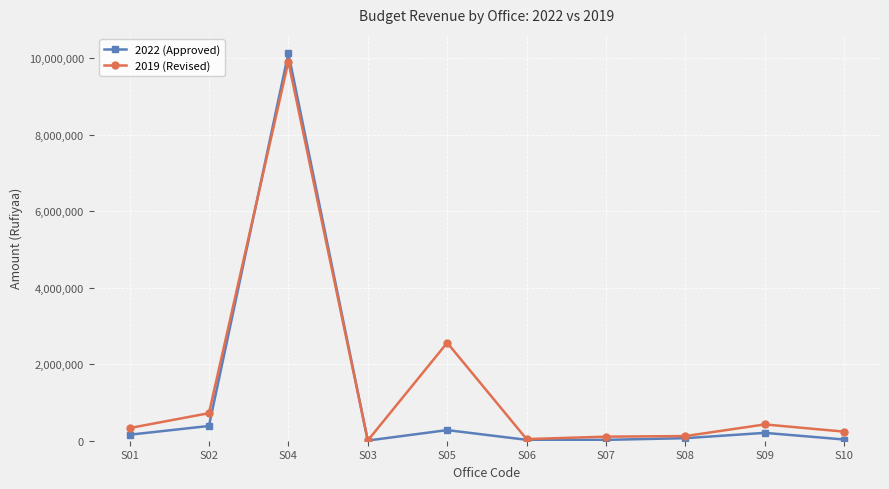

Is the value of 2019 (Revised) at S02 greater than the value of 2022 (Approved) at S04?

No